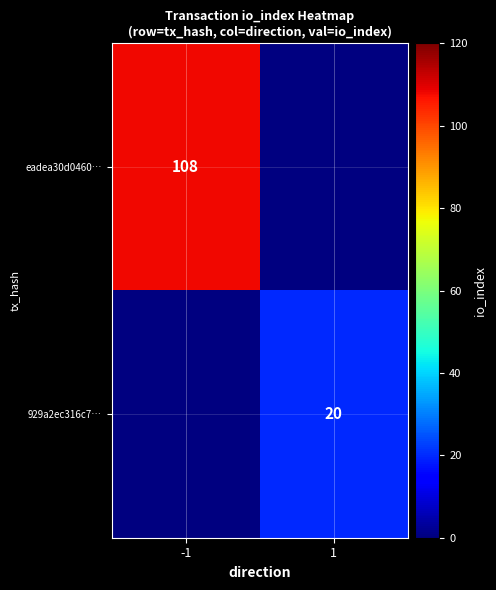

What is the minimum value shown in the chart?

20.0